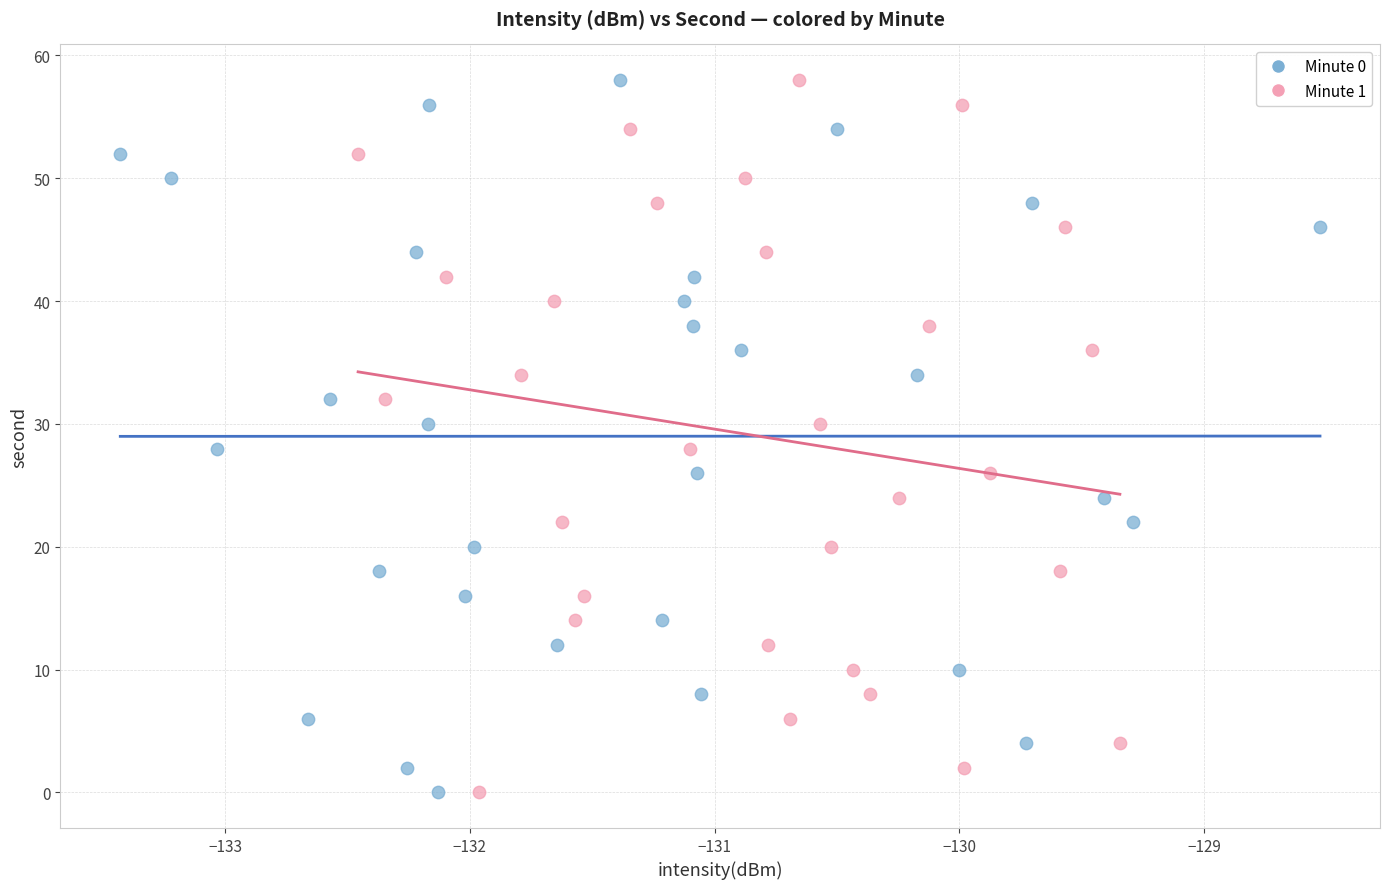

What are all the series names shown in the legend?

Minute 0, Minute 1